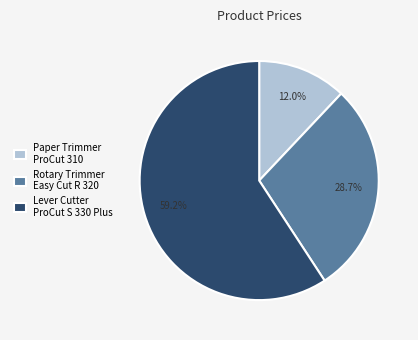

Approximately how many times larger is the value at Rotary Trimmer Easy Cut R 320 compared to Paper Trimmer ProCut 310?

2.4